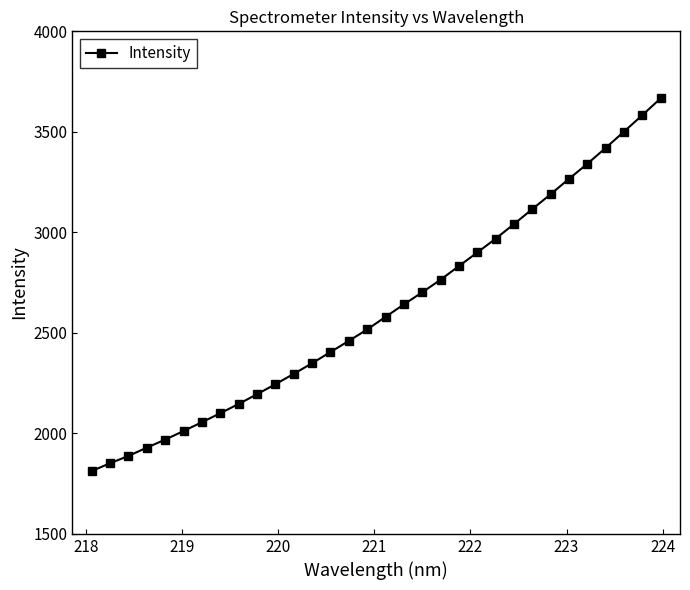

What is the difference between the second highest and second lowest values?

1732.2